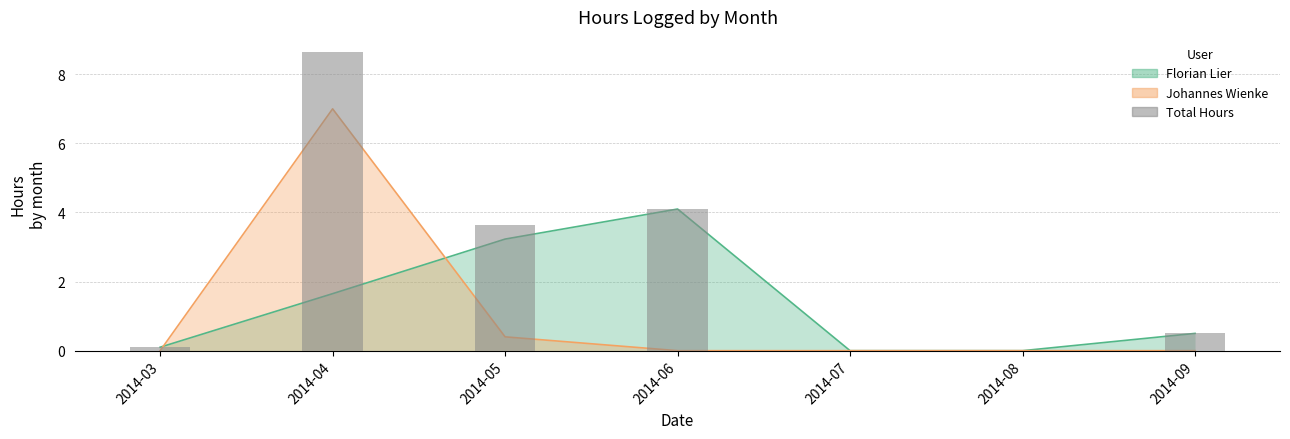

Is it true that the value at 2014-04 is 8.7?

True